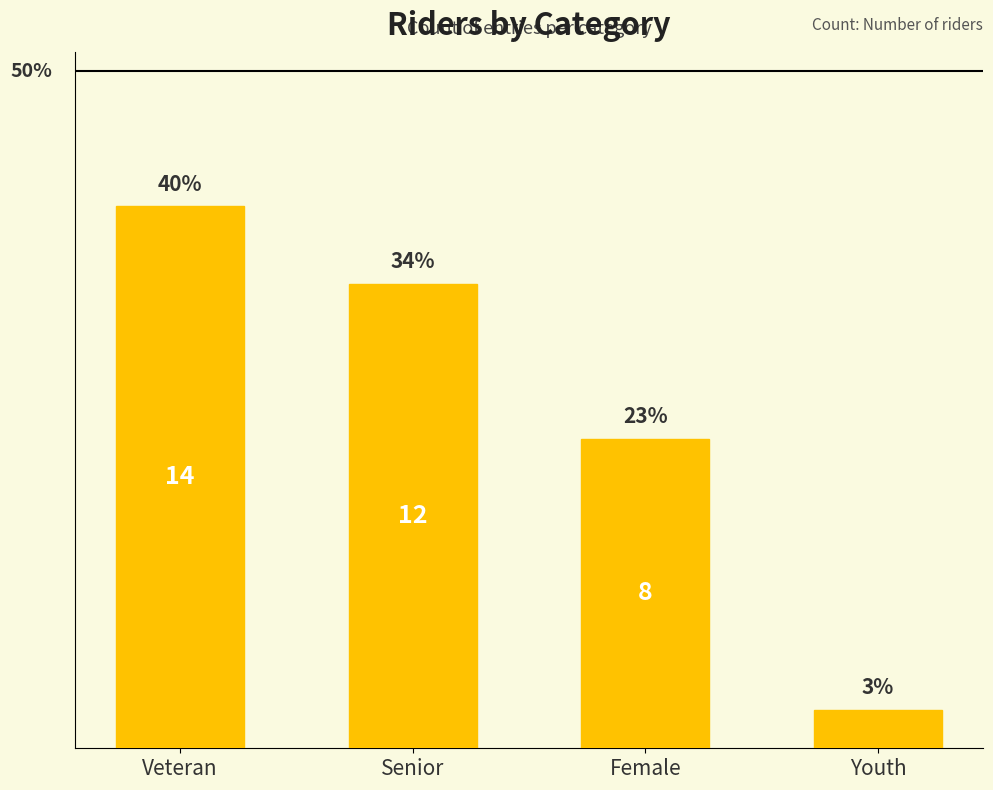

Is it true that the value at Female is 4?

False